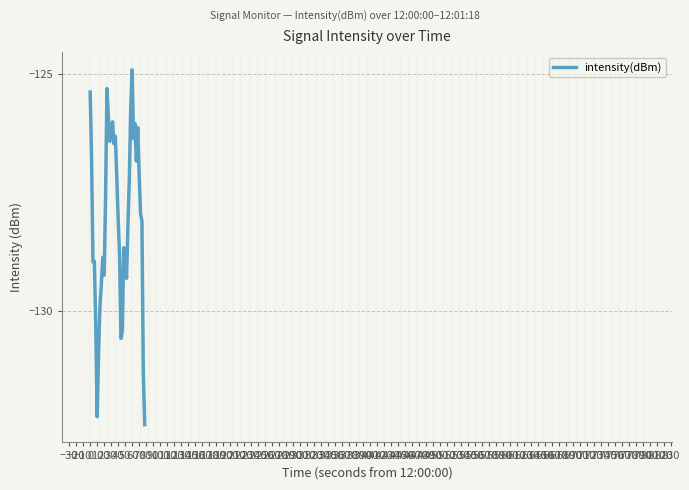

What is the smallest value displayed?

-132.4